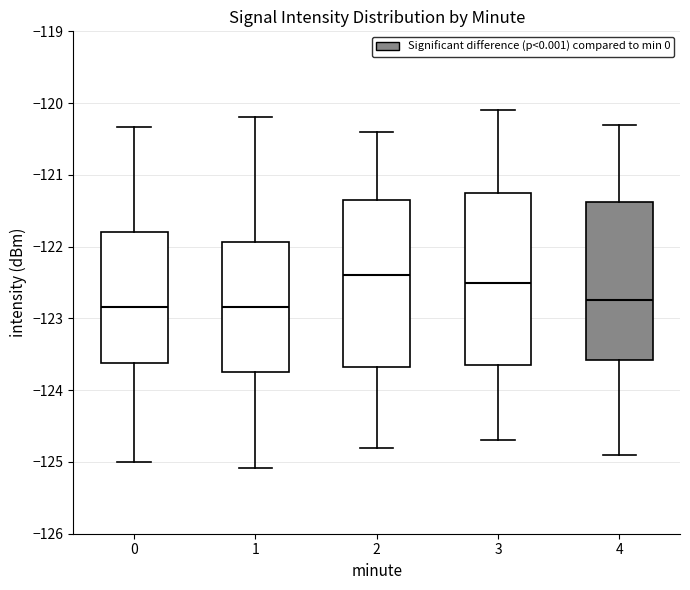

Reading left to right, transcribe this box plot: for each box, give where its median line is, the range the box spans, and where its two whiskers end, as read against the y-axis. The values are not printed on the chart, so give them approximately, as read against the axis.

0: median -122.8, box -123.6 to -121.8, whiskers -125.0 to -120.3
1: median -122.8, box -123.7 to -121.9, whiskers -125.1 to -120.2
2: median -122.4, box -123.7 to -121.3, whiskers -124.8 to -120.4
3: median -122.5, box -123.6 to -121.2, whiskers -124.7 to -120.1
4: median -122.7, box -123.6 to -121.4, whiskers -124.9 to -120.3